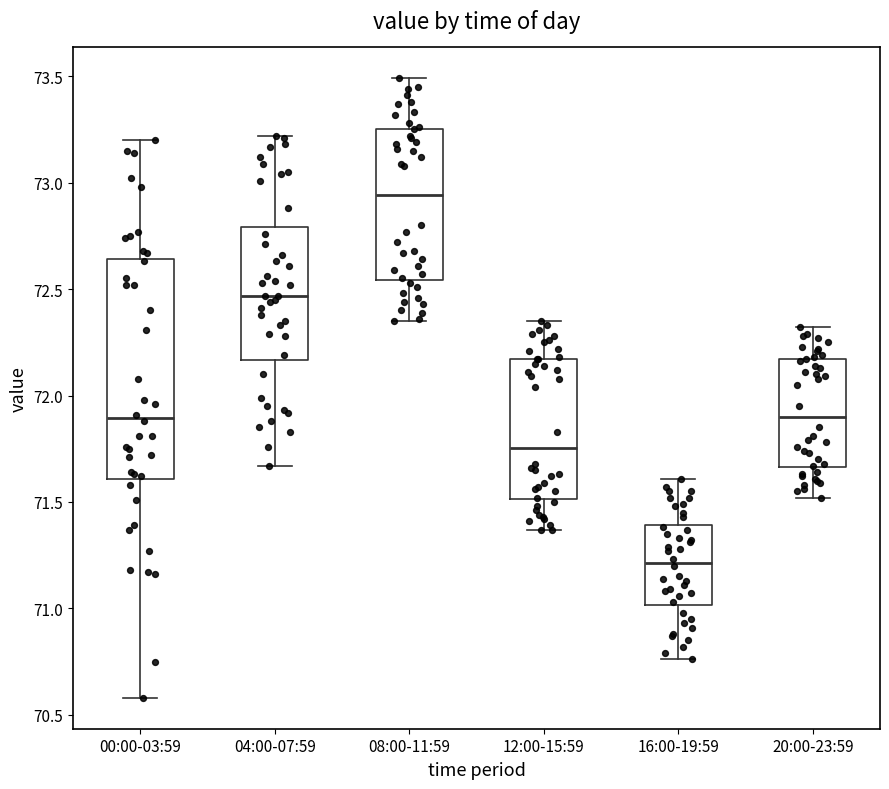

Where does the lower whisker of the box for 00:00-03:59 end on the y-axis? The values are not printed on the chart, so give them approximately, as read against the axis.

70.60